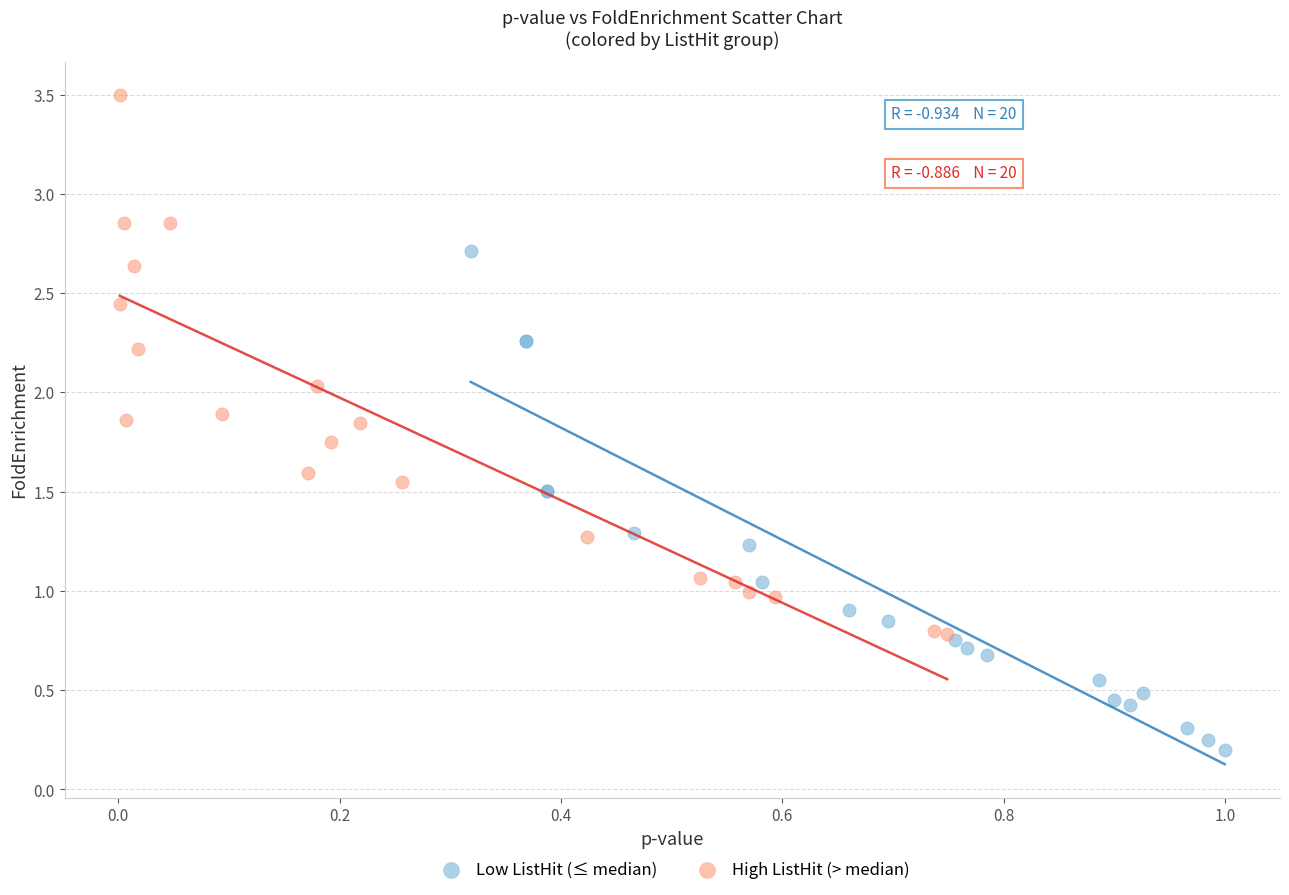

Which series contains the highest Y value?

High ListHit (> median)